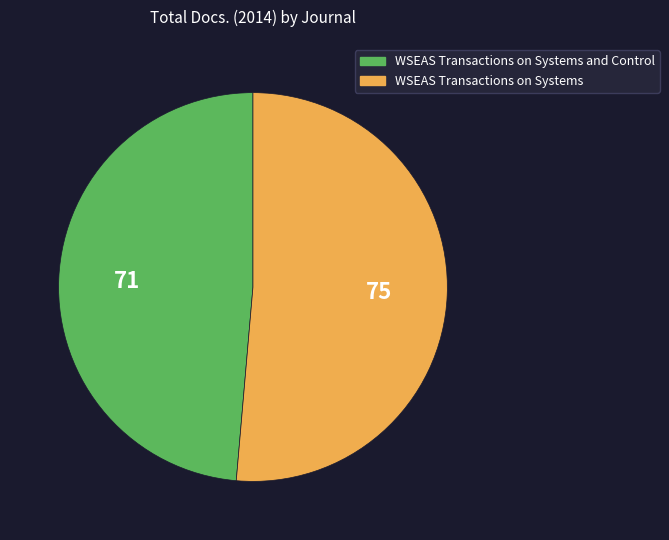

How many segments does this pie chart have?

2